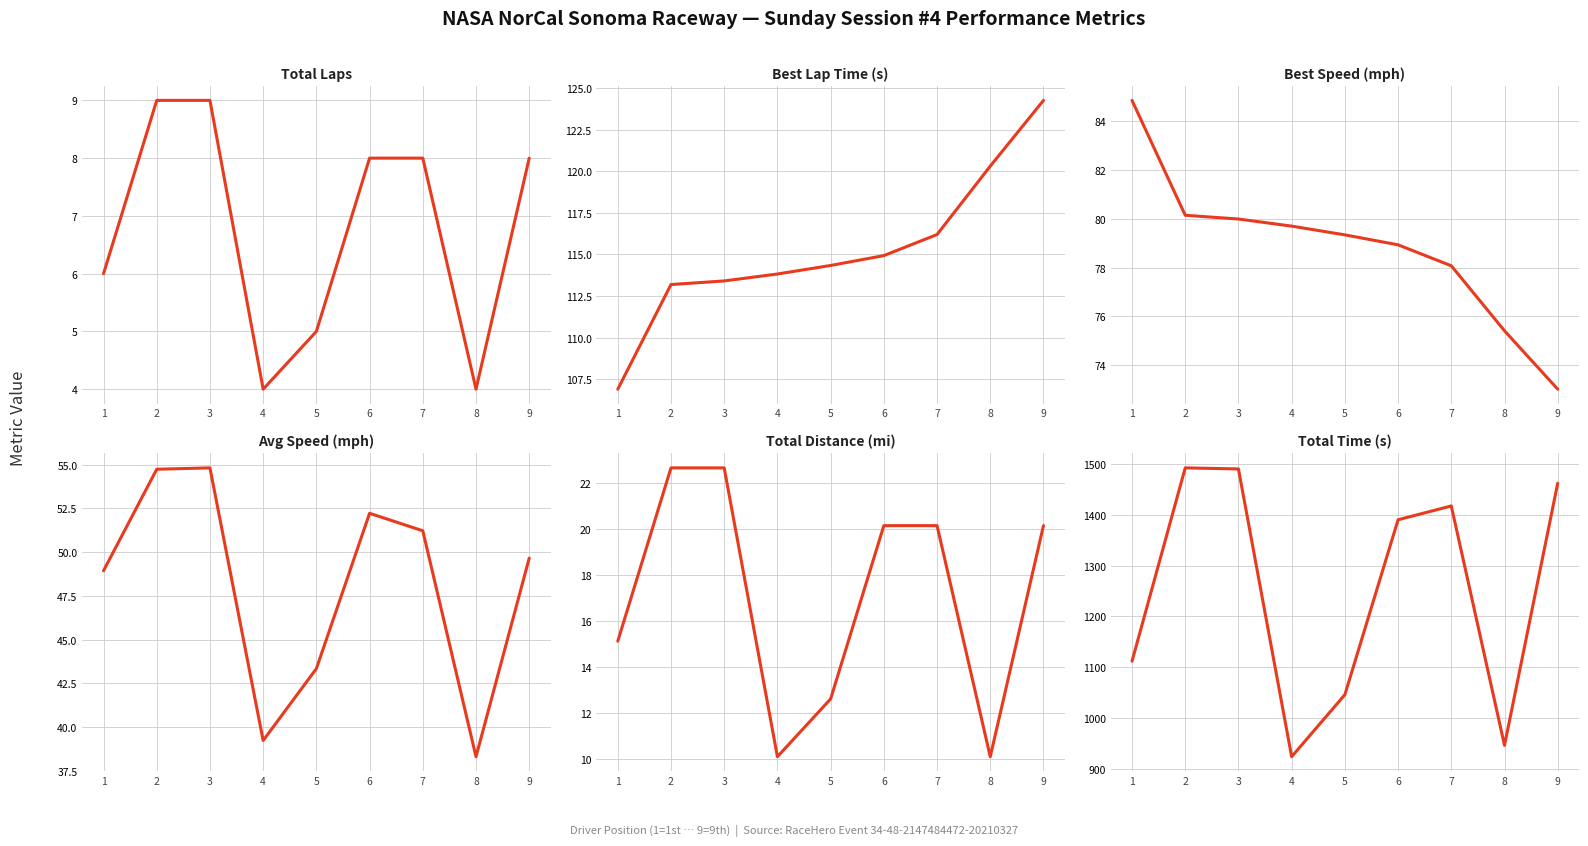

What is the highest value of the Total Laps series?

9.0